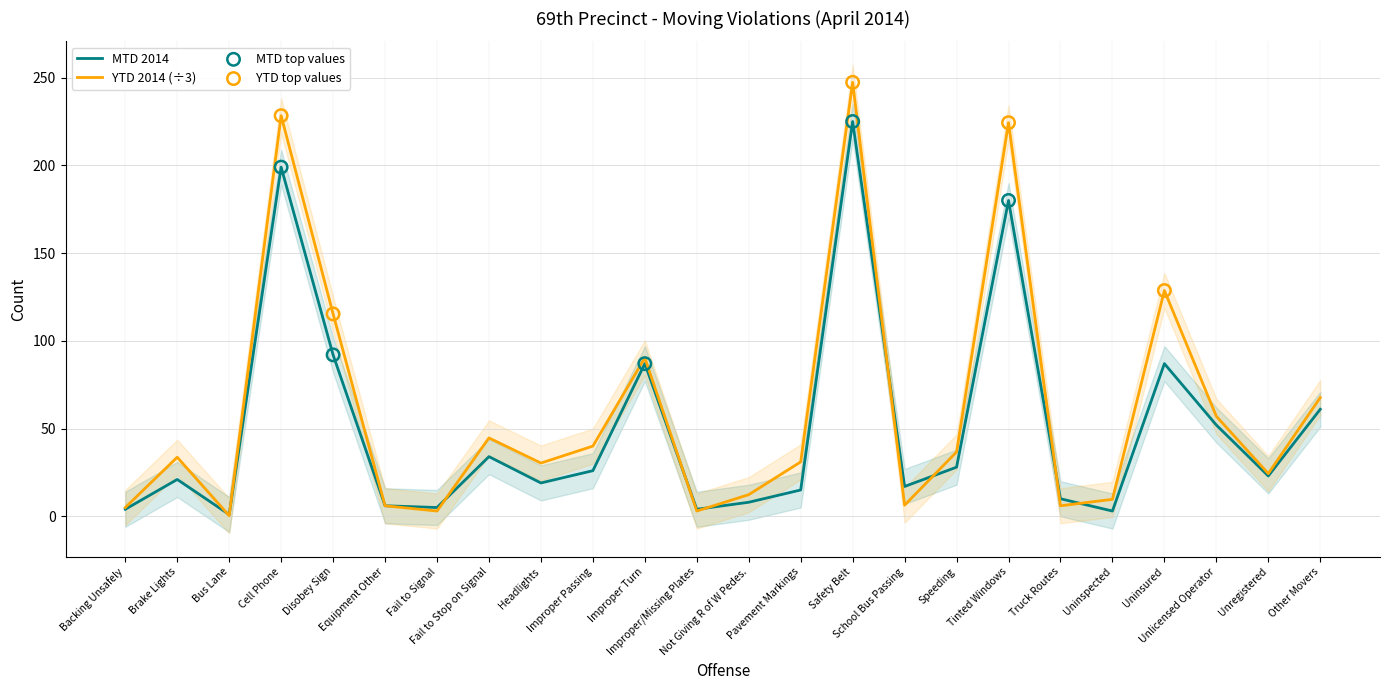

What are all the series names shown in the legend?

MTD 2014, YTD 2014